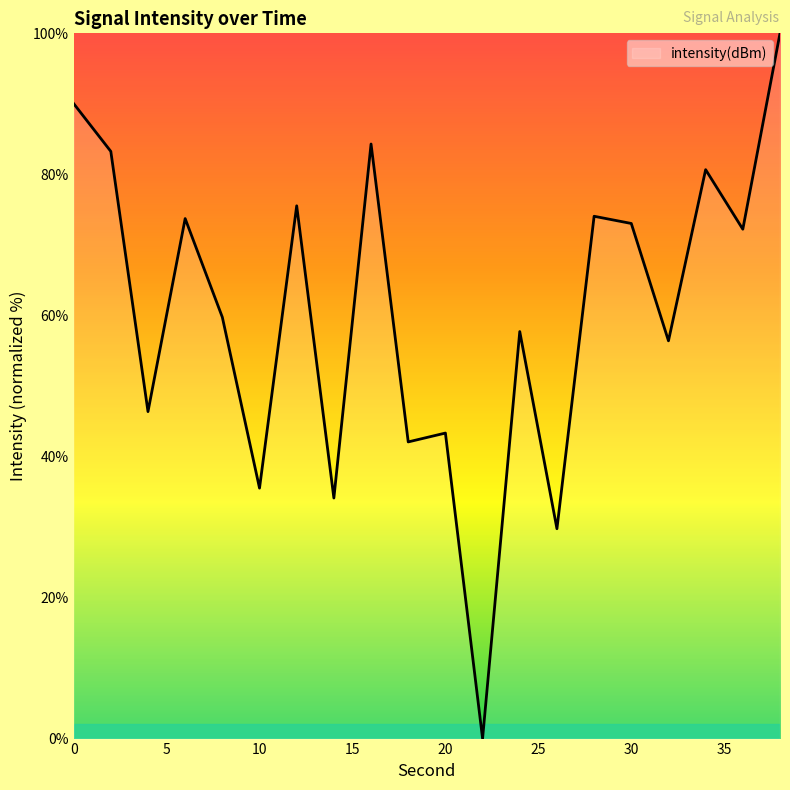

How many lines are shown in the chart?

1